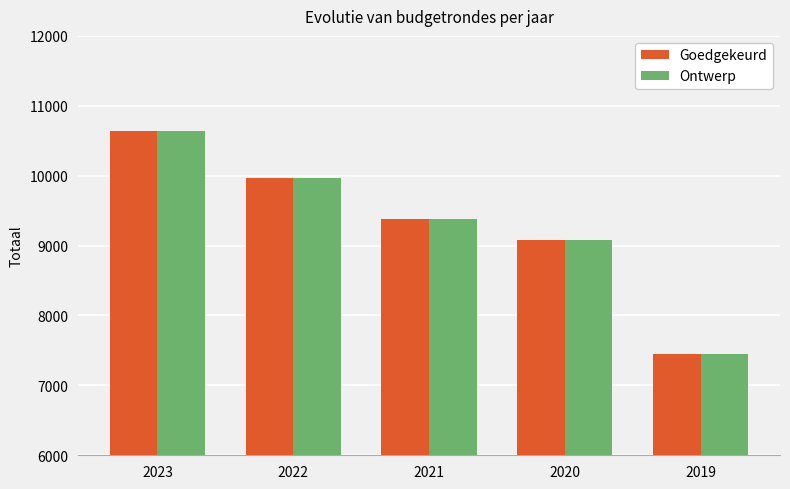

What is the total value across all series at 2021?

18756